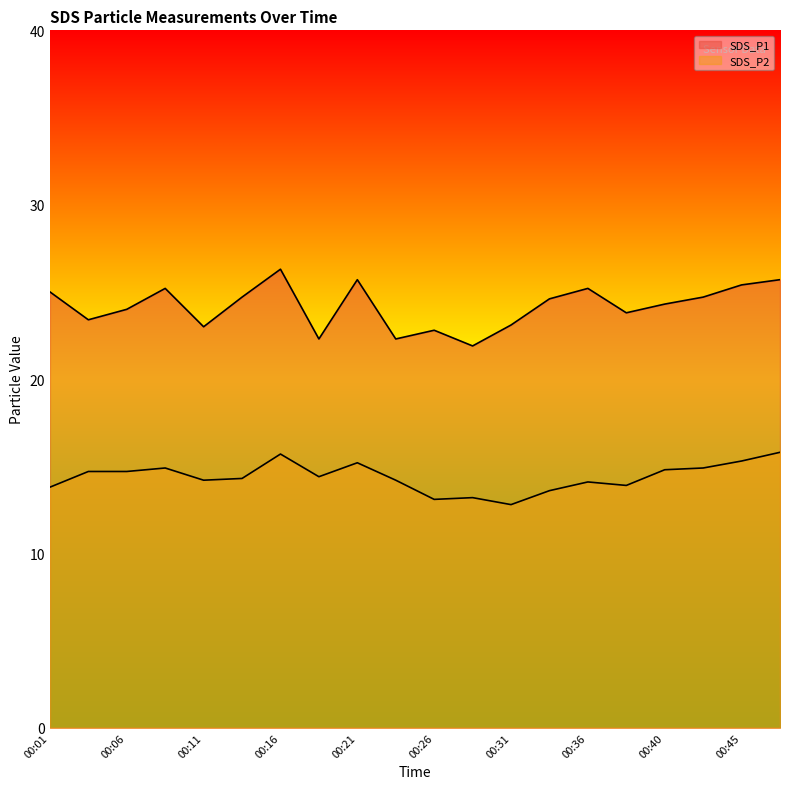

Reading left to right, transcribe all the data shown in this chart.

SDS_P1: 25.0	23.4	24.0	25.2	23.0	24.7	26.3	22.3	25.7	22.3	22.8	21.9	23.1	24.6	25.2	23.8	24.3	24.7	25.4	25.7
SDS_P2: 13.8	14.7	14.7	14.9	14.2	14.3	15.7	14.4	15.2	14.2	13.1	13.2	12.8	13.6	14.1	13.9	14.8	14.9	15.3	15.8